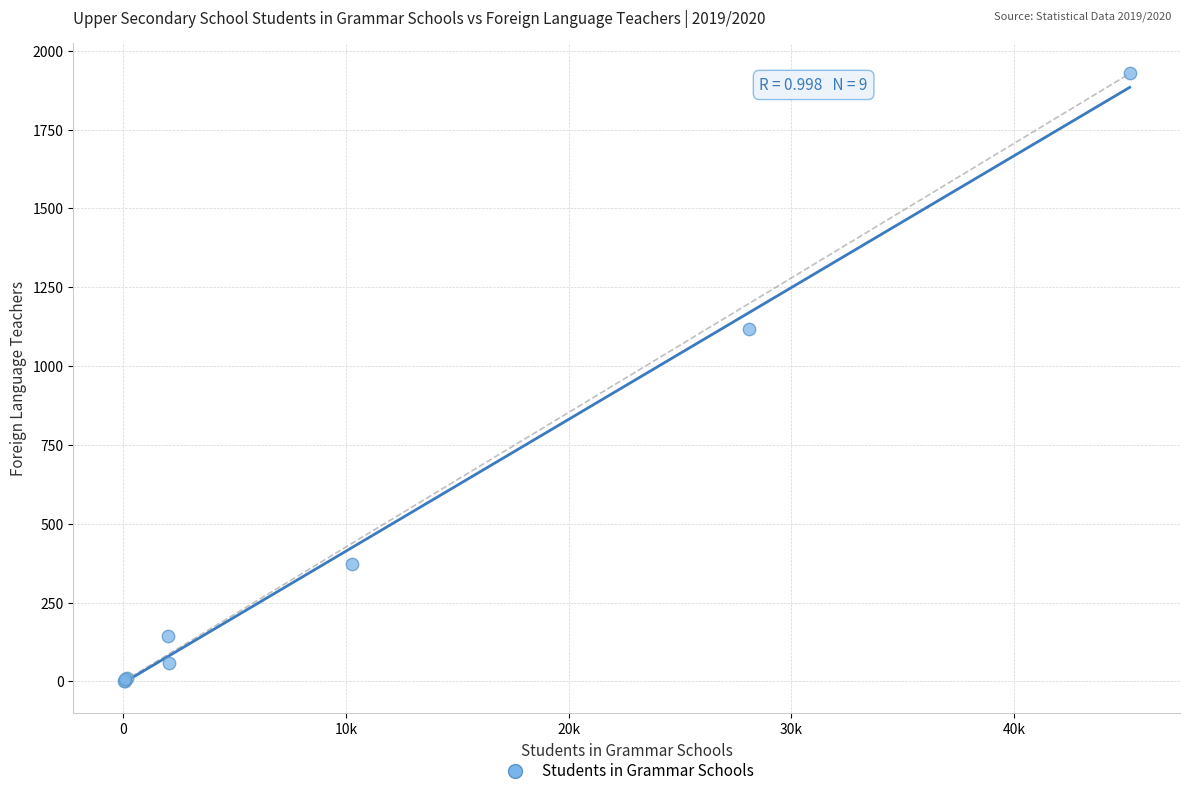

What Y value in the scatter plot is closest to 964?

1116